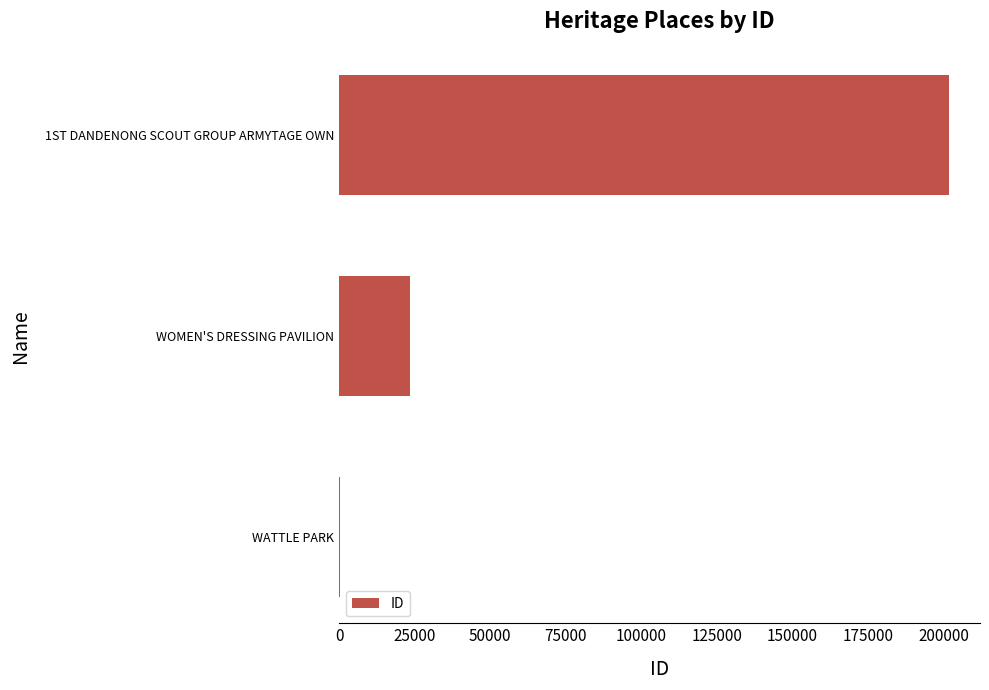

True or false: the data shows 23345 at WOMEN'S DRESSING PAVILION.

True